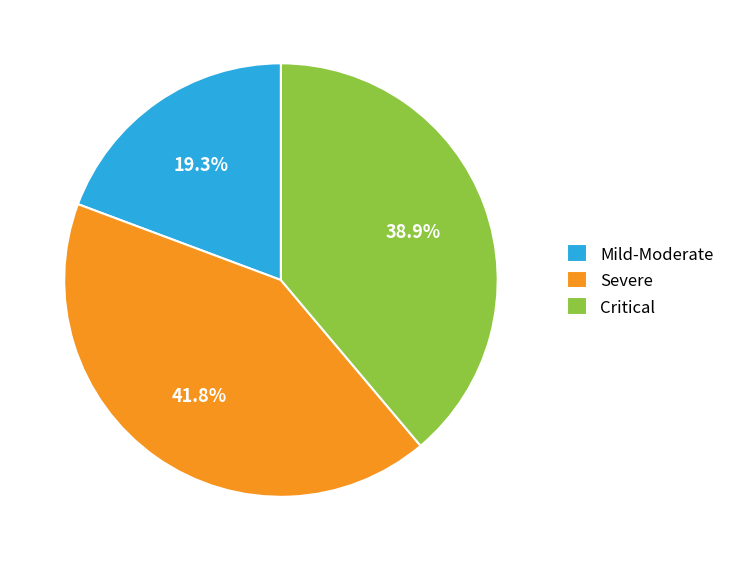

Does any single category account for the majority?

No